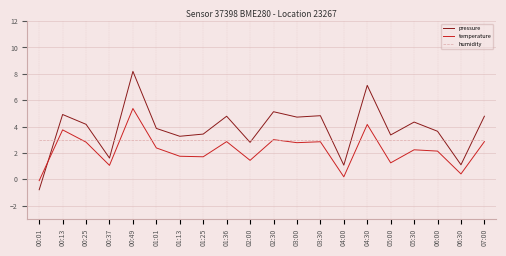

Count the number of categories in the chart.

20